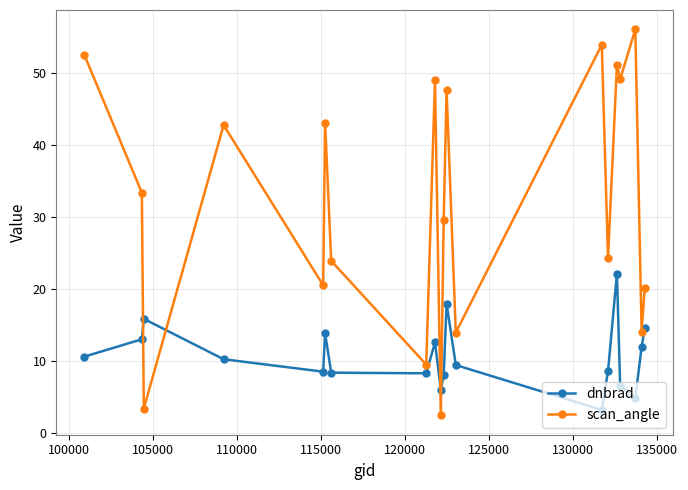

True or false: scan_angle and dnbrad intersect in this chart.

True